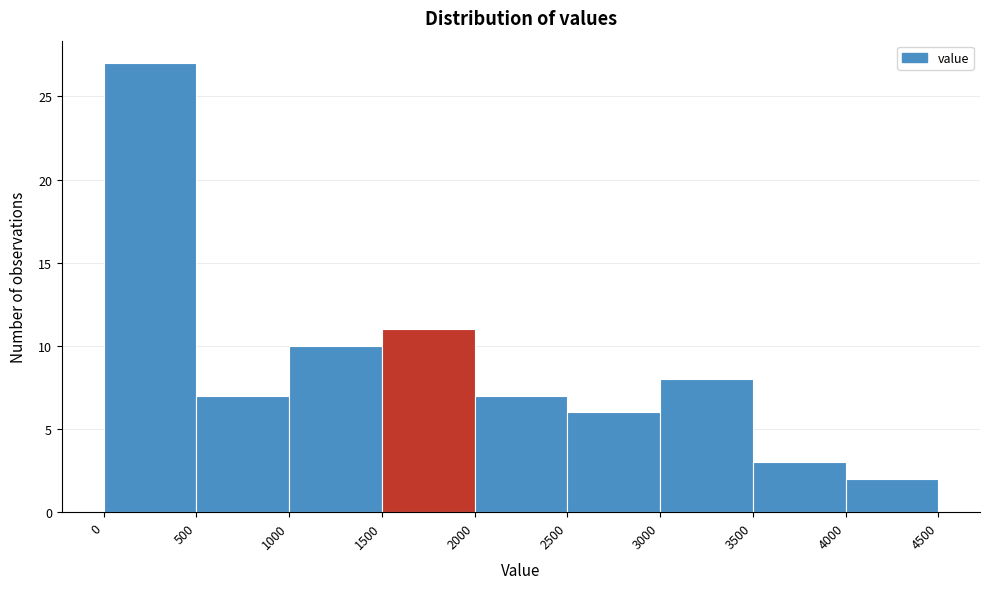

Reading left to right, list every bar in this chart as the range it spans on the x-axis followed by its height. The values are not printed on the chart, so give them approximately, as read against the axis.

0 to 500: 27
500 to 1000: 7
1000 to 1500: 10
1500 to 2000: 11
2000 to 2500: 7
2500 to 3000: 6
3000 to 3500: 8
3500 to 4000: 3
4000 to 4500: 2